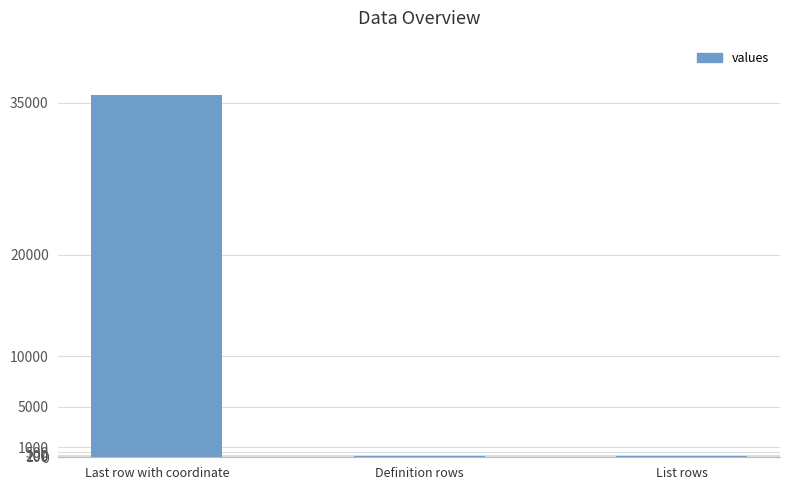

What is the average value?

11994